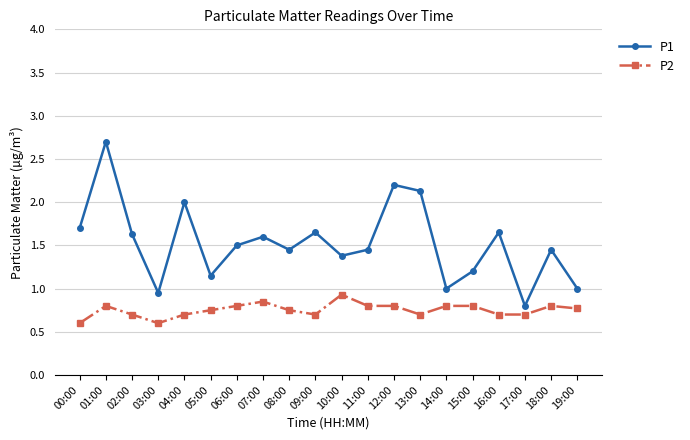

What is the label of the 11th point from the right?

09:00